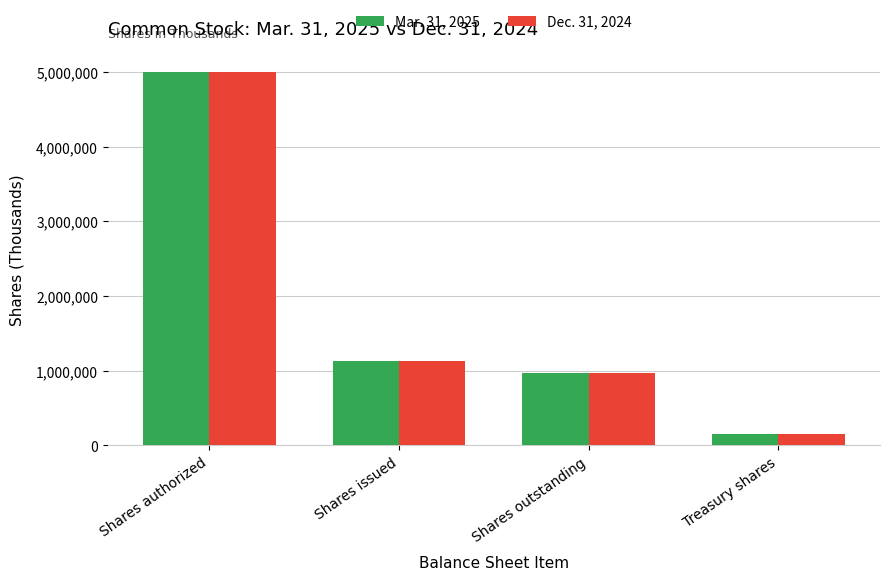

Are the bars grouped side by side (vs. stacked)?

Yes